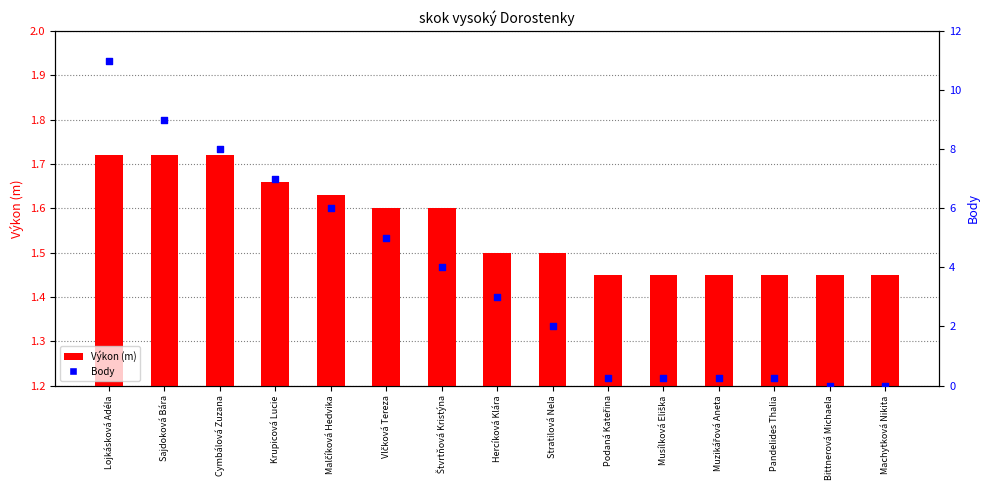

Which series contains the lowest Y value?

Body